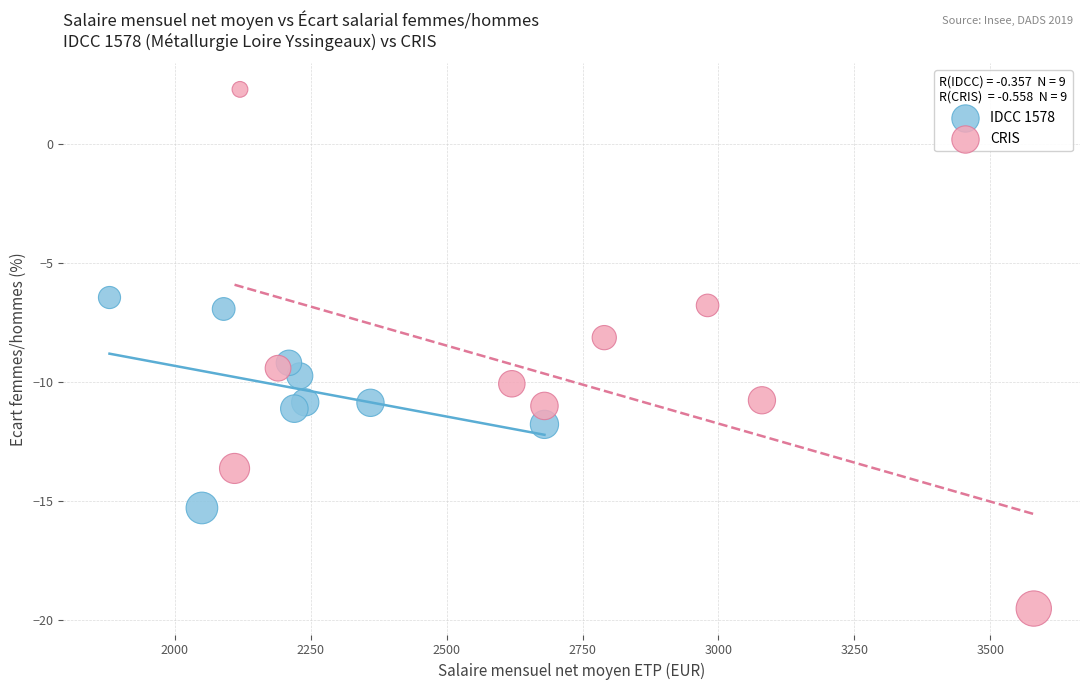

Which series contains the lowest Y value?

CRIS